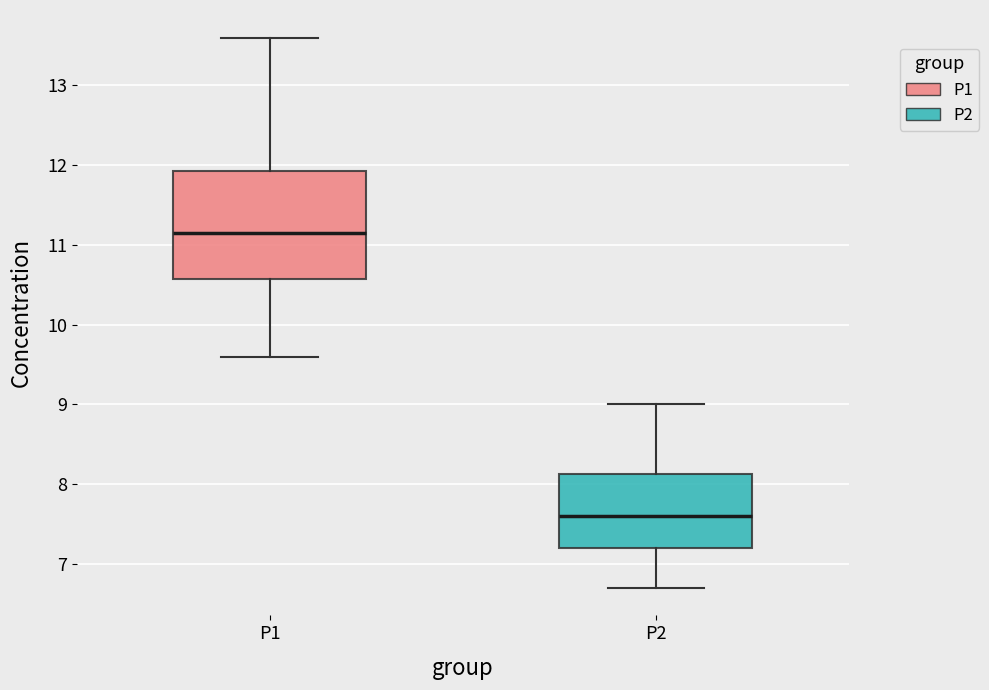

Where does the upper whisker of the box for P1 end on the y-axis? The values are not printed on the chart, so give them approximately, as read against the axis.

13.6